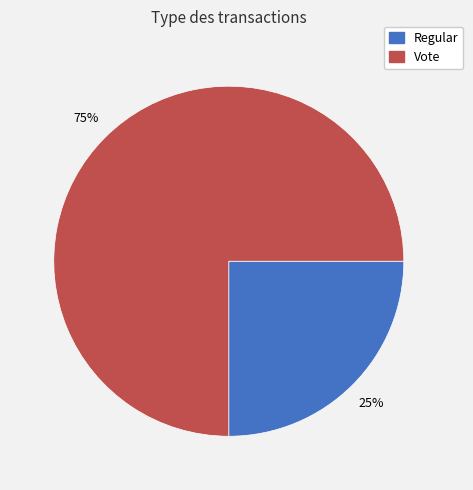

Is it true that Vote is 62% of the pie?

False